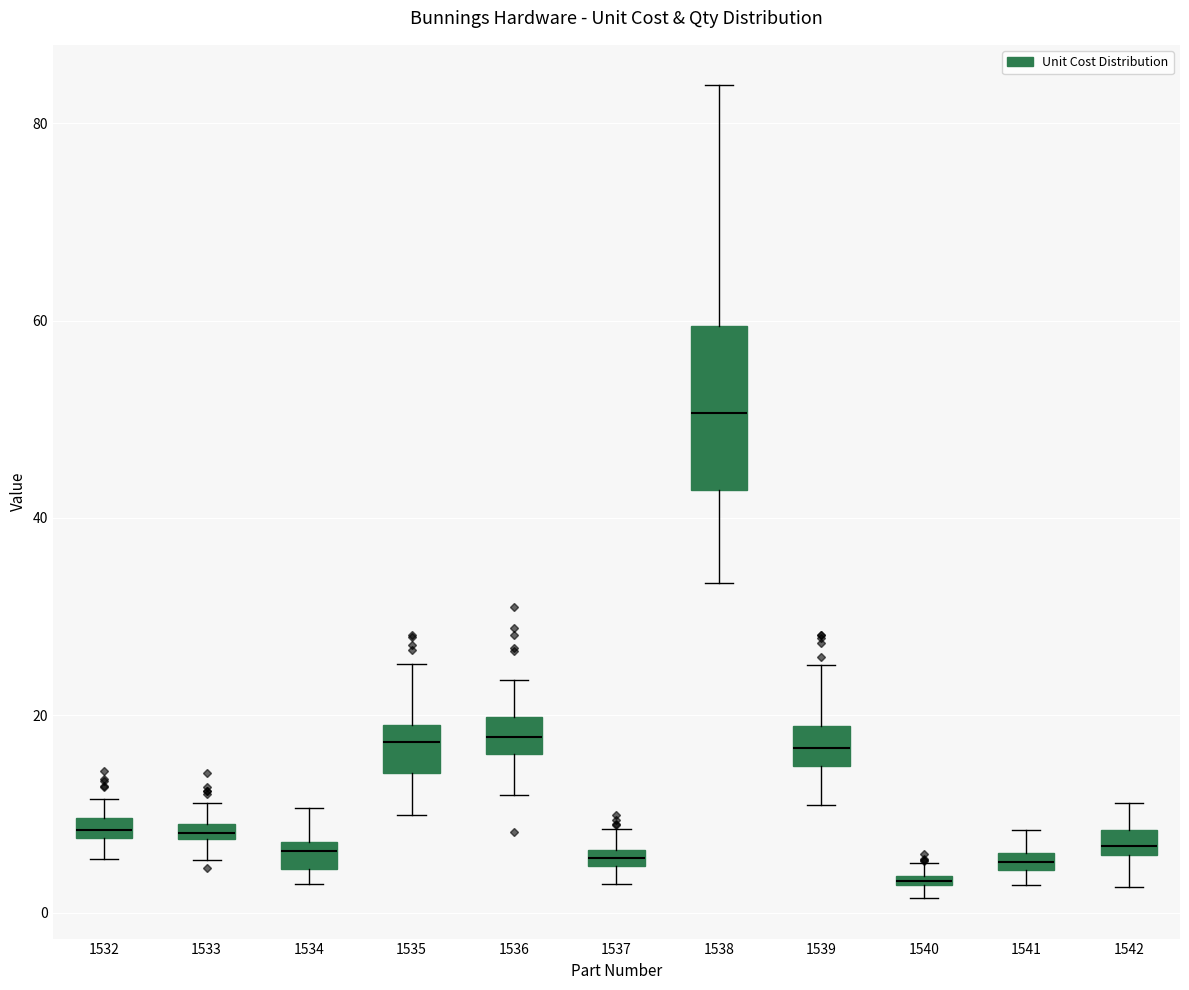

Which box is the tallest, from its lower edge to its upper edge?

1538